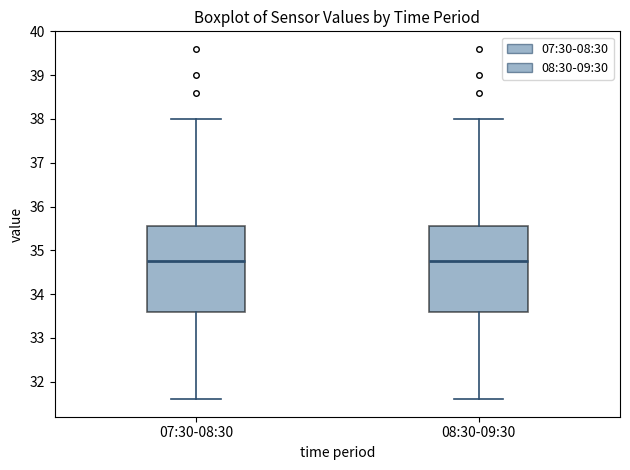

Where is the lower edge of the box for 08:30-09:30 on the y-axis? The values are not printed on the chart, so give them approximately, as read against the axis.

33.6